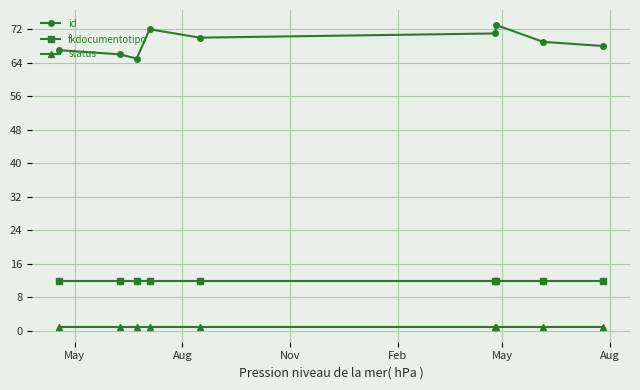

Which series has the largest total across all categories?

id